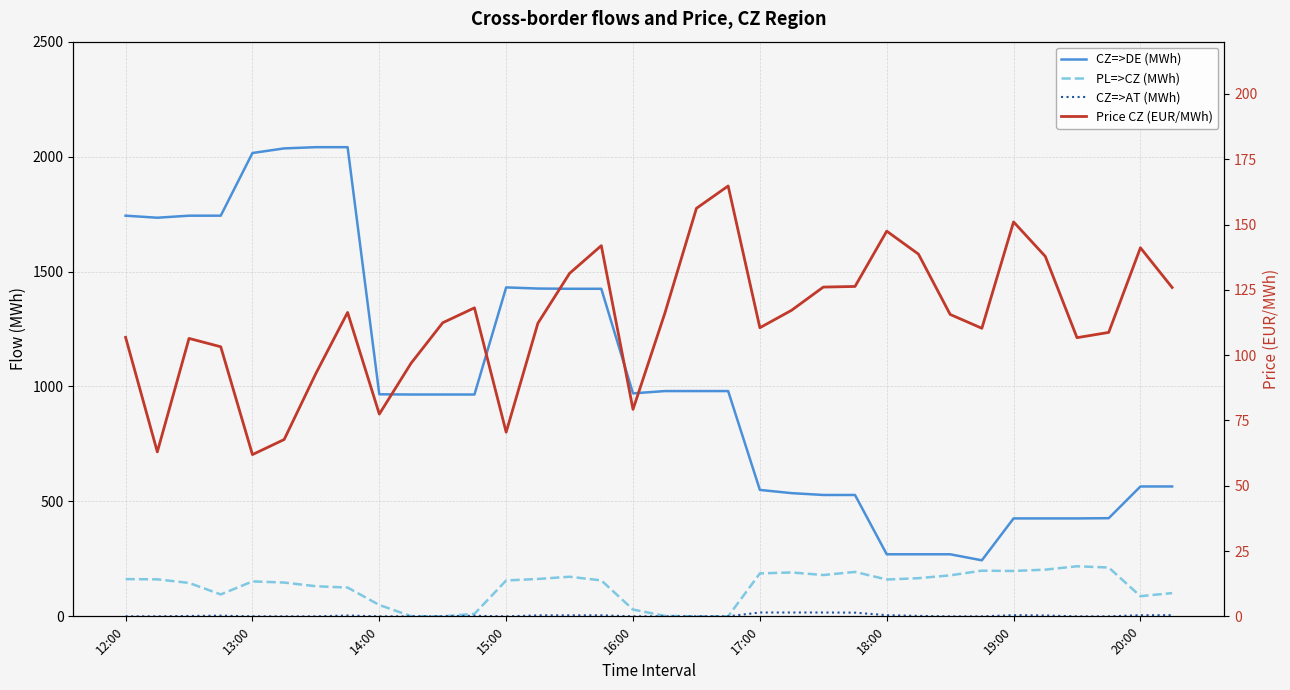

At which label does CZ=>AT (MWh) reach its minimum?

12:00